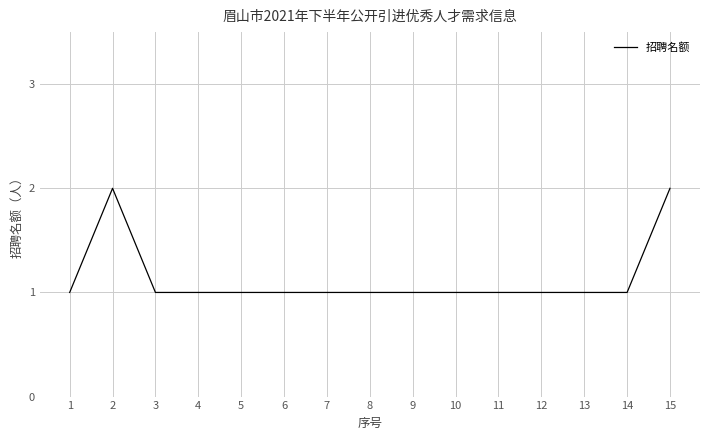

The chart shows a value of 0 at 4. True or false?

False